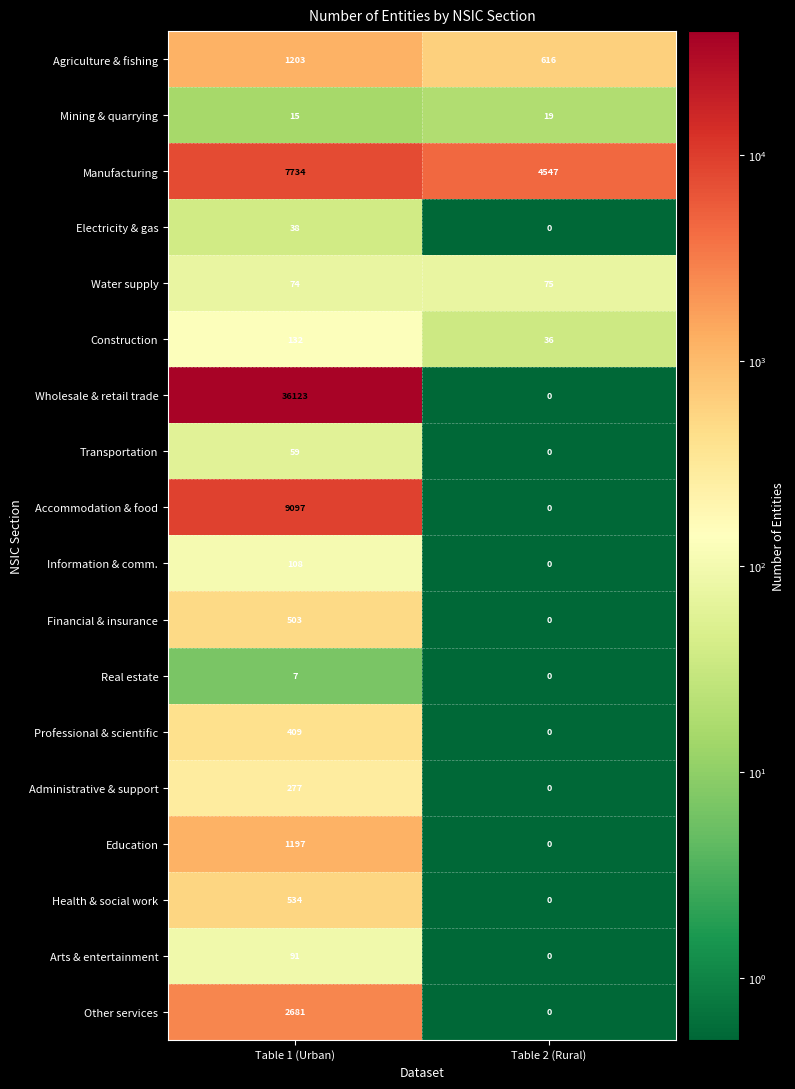

Where is Education nearest to the value 598?

Table 2 (Rural)